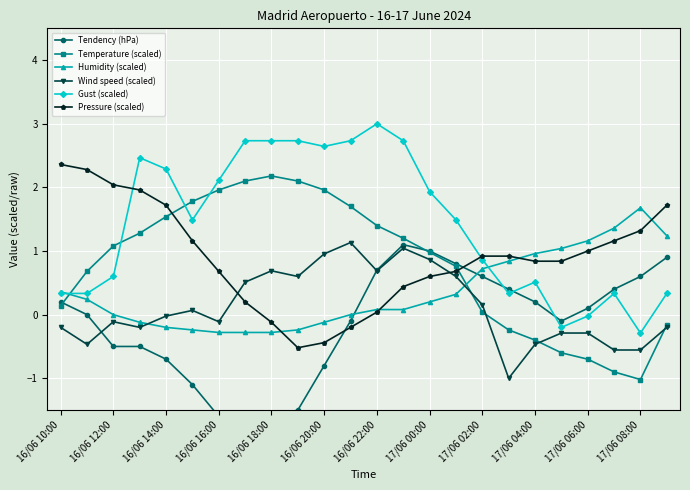

True or false: Temperature (scaled) and Humidity (scaled) cross at least once.

True